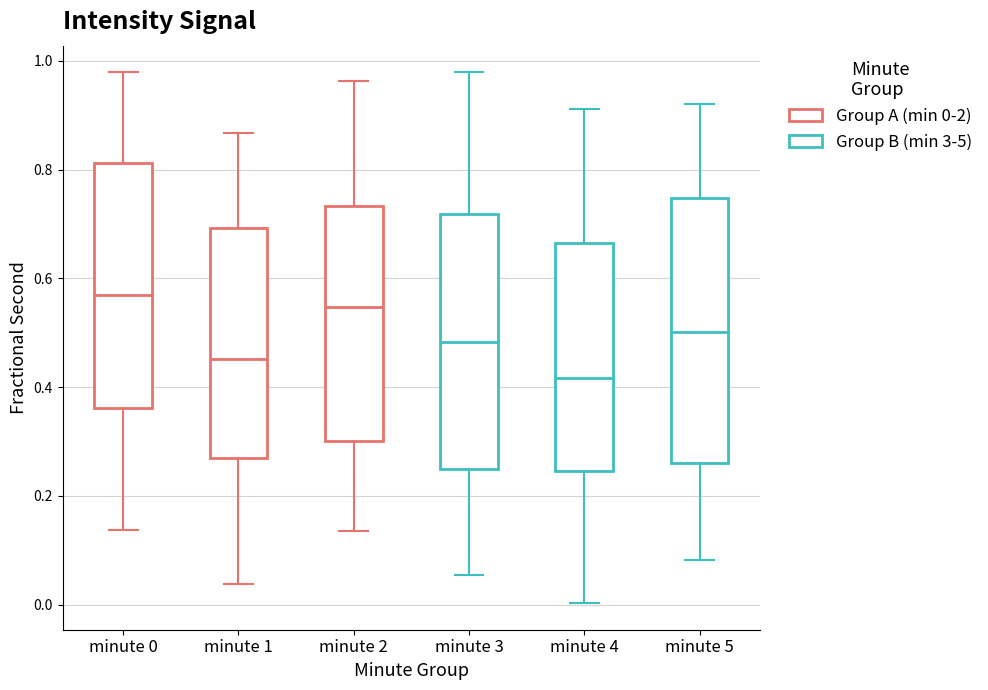

Reading left to right, read every box against the y-axis: the position of its median line, the range the box covers, and the ends of its whiskers. The values are not printed on the chart, so give them approximately, as read against the axis.

minute 0: median 0.56, box 0.36 to 0.82, whiskers 0.14 to 0.98
minute 1: median 0.46, box 0.26 to 0.70, whiskers 0.04 to 0.86
minute 2: median 0.54, box 0.30 to 0.74, whiskers 0.14 to 0.96
minute 3: median 0.48, box 0.24 to 0.72, whiskers 0.06 to 0.98
minute 4: median 0.42, box 0.24 to 0.66, whiskers 0.00 to 0.92
minute 5: median 0.50, box 0.26 to 0.74, whiskers 0.08 to 0.92